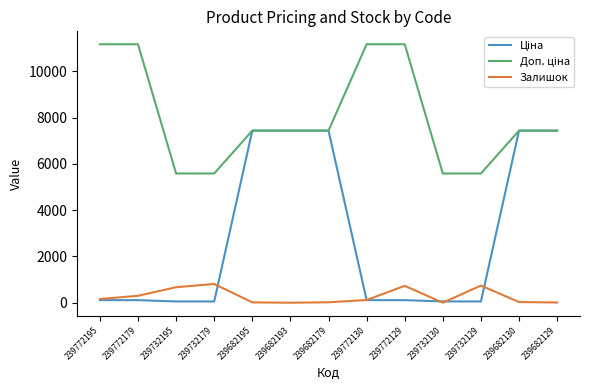

What is the difference between the second highest and minimum values in the Залишок series?

742.0